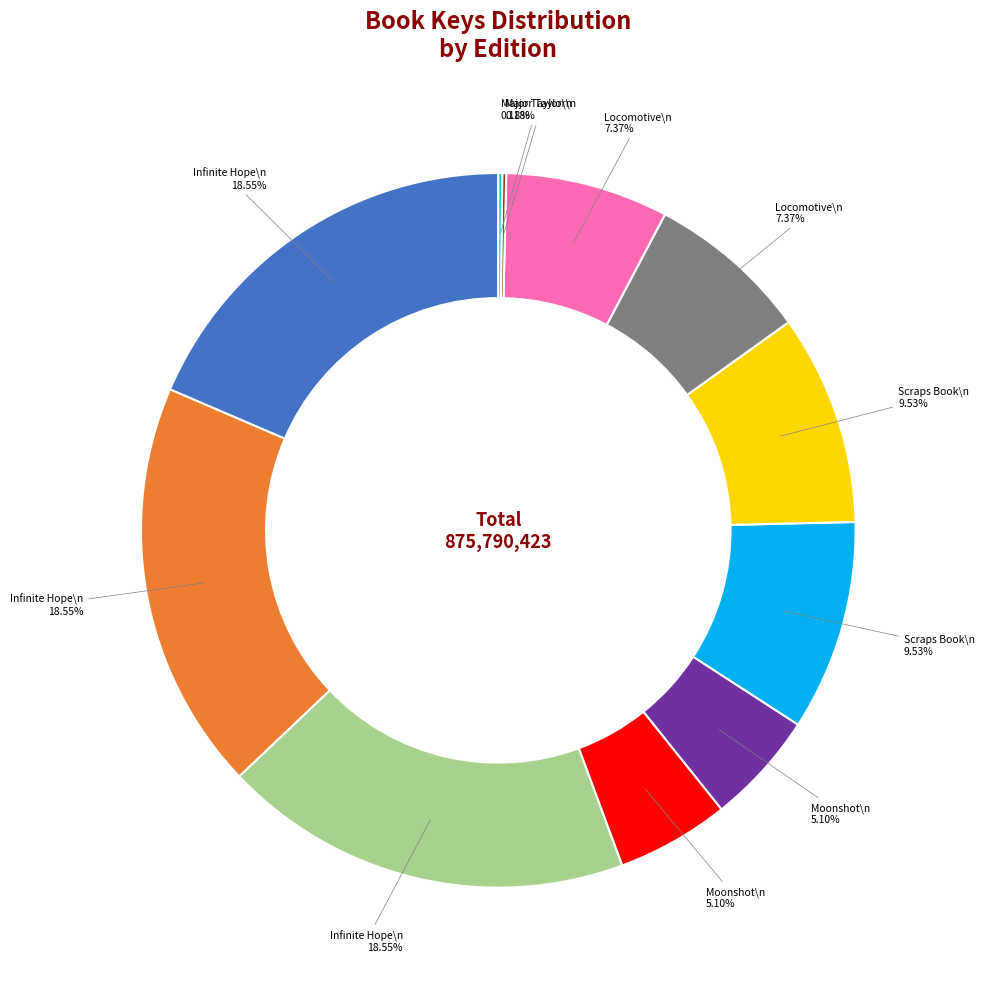

Does any single category account for the majority?

No